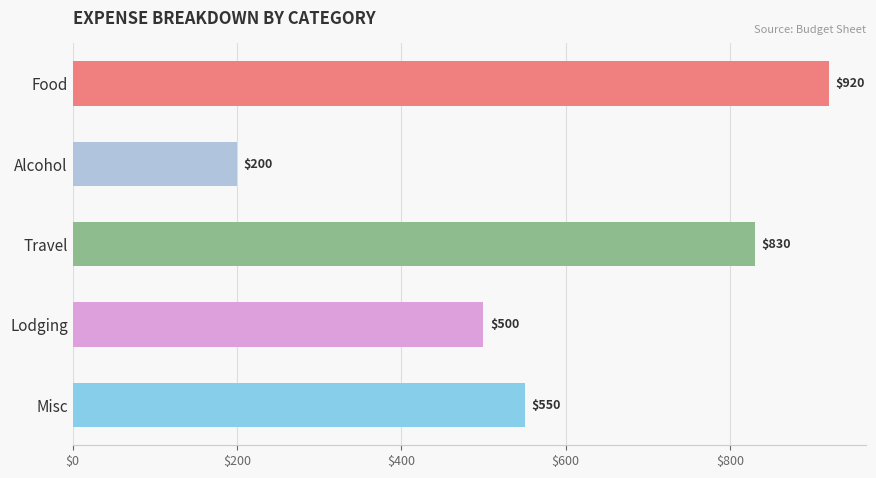

Reading top to bottom, list all the values displayed in this chart.

Food=920	Alcohol=200	Travel=830	Lodging=500	Misc=550